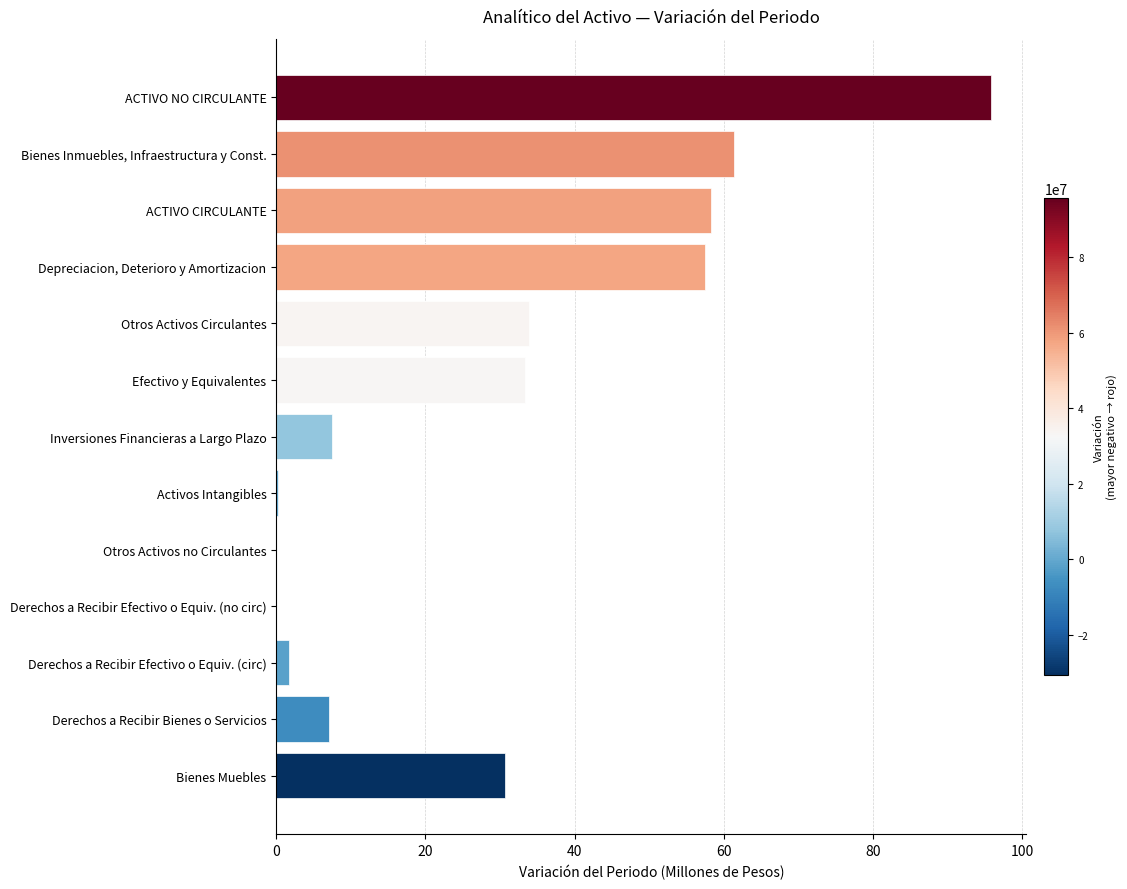

What is the change in value from Derechos a Recibir Bienes o Servicios to Otros Activos no Circulantes?

-7.1